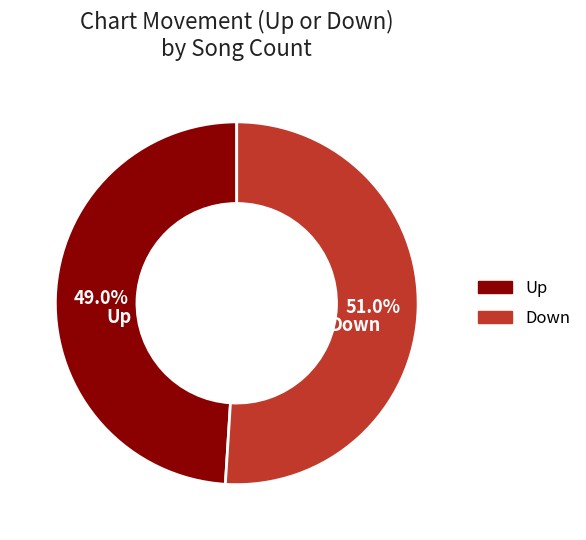

Count the number of slices in the pie.

2